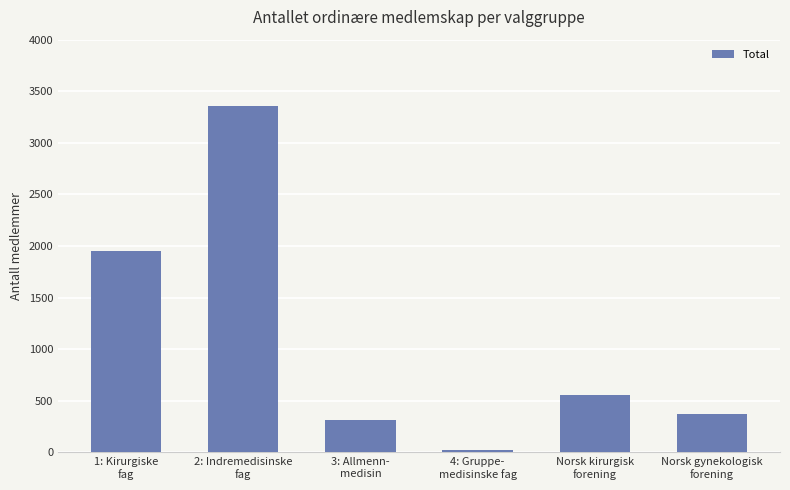

What position from the right is Norsk gynekologisk
forening?

1